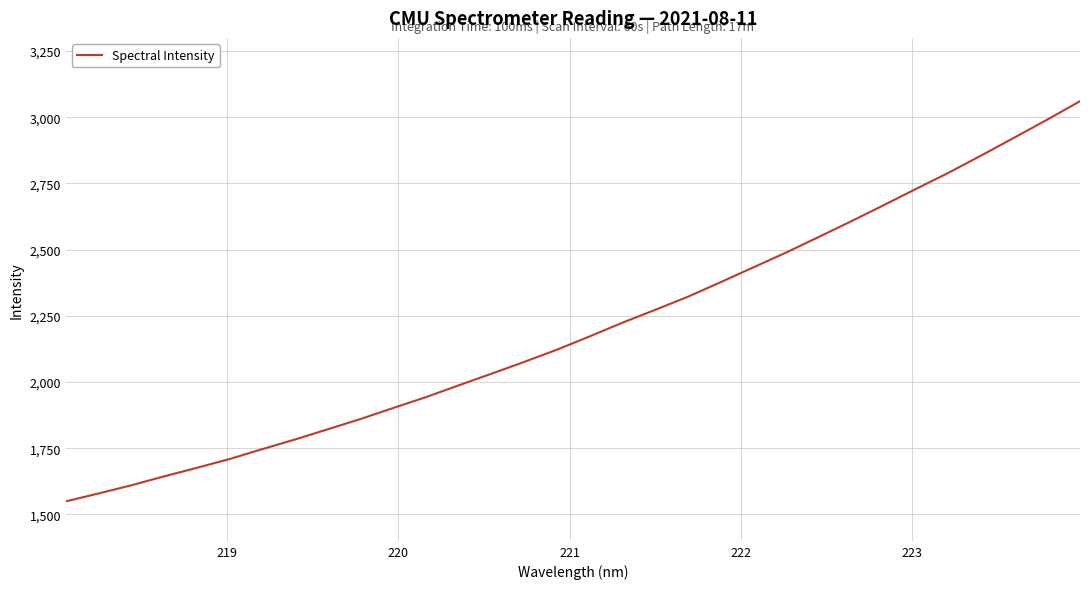

What is the difference between the maximum and minimum values?

1511.7